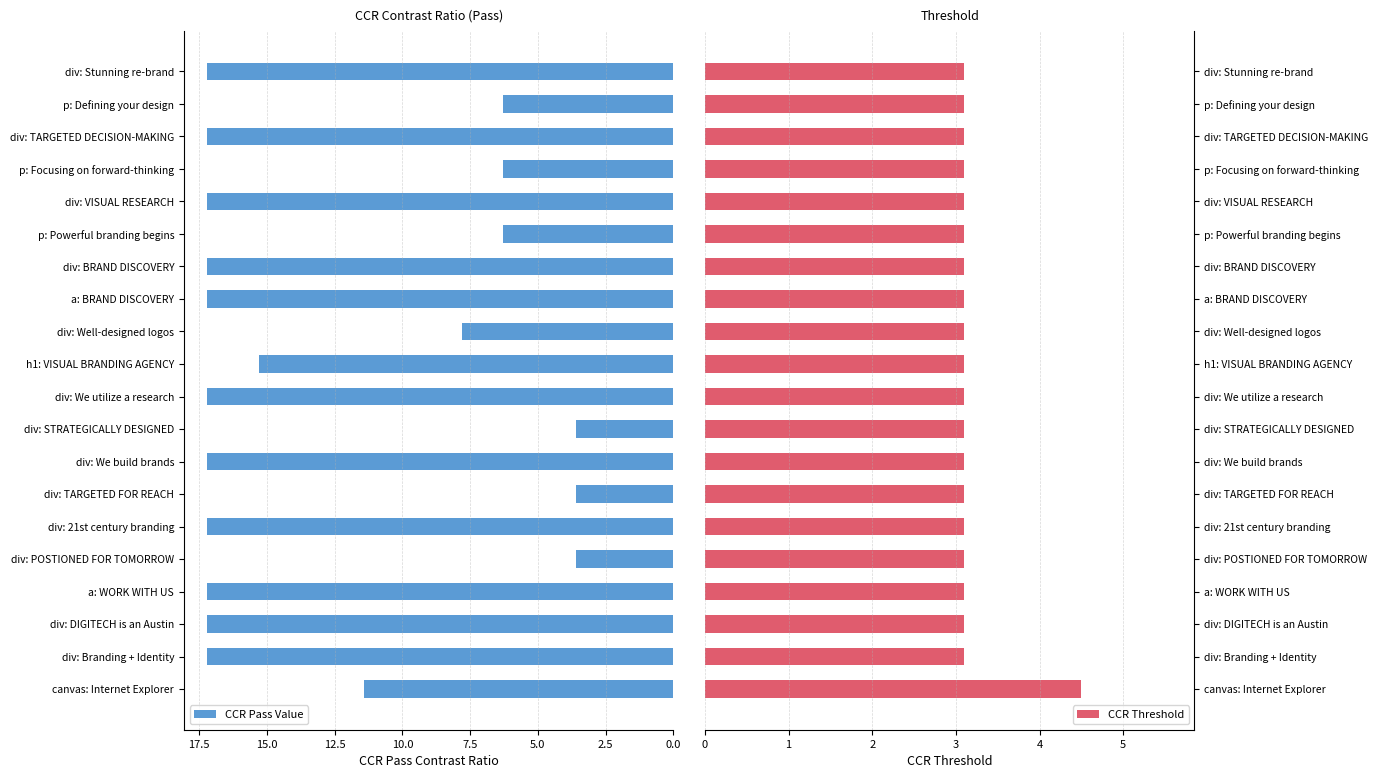

Does the chart contain stacked bars?

No